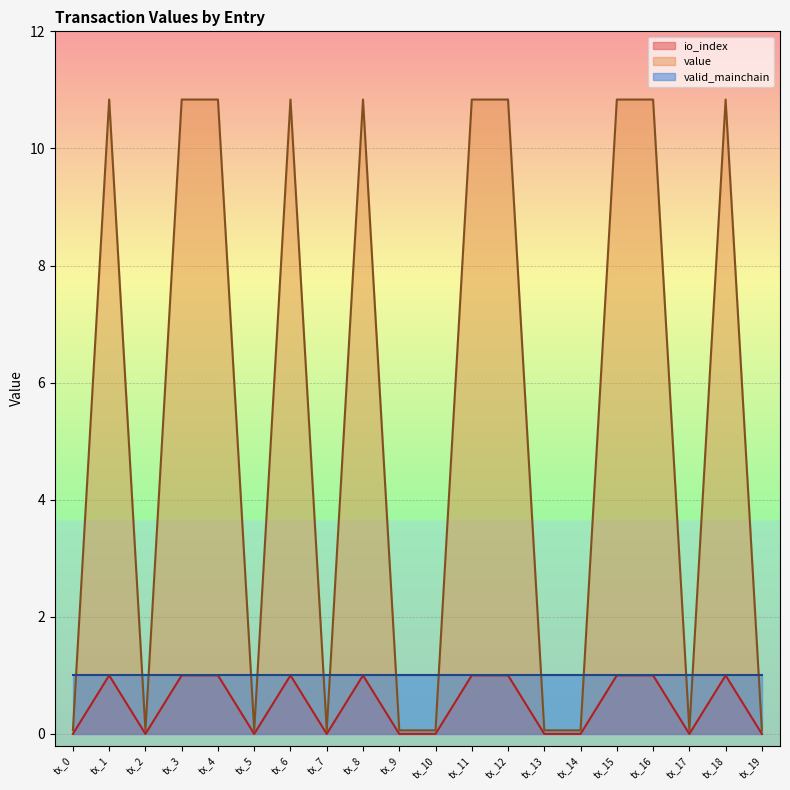

Where does the value series first go above 10?

tx_1